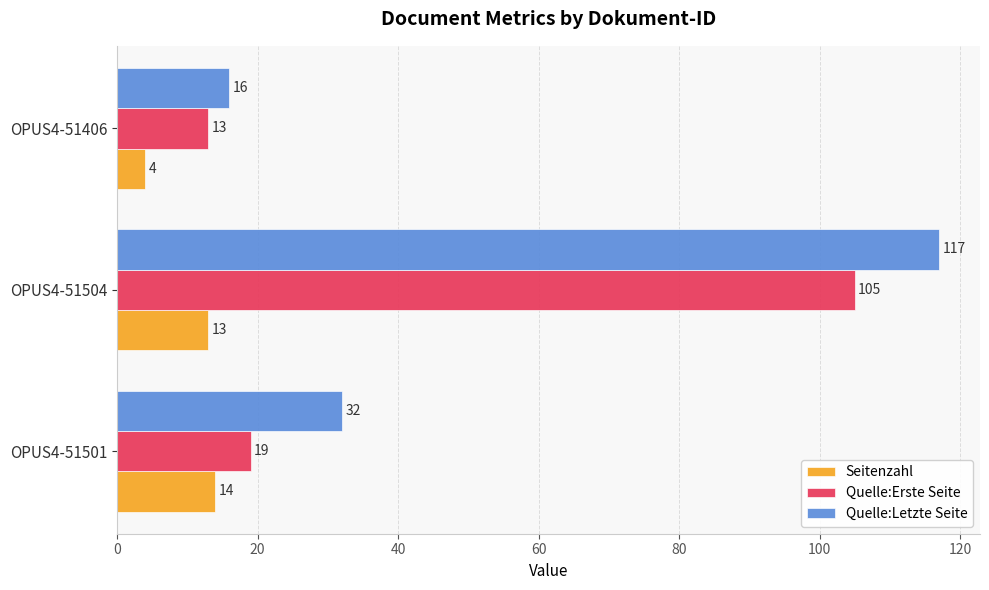

Which series has the largest range (max minus min)?

Quelle:Letzte Seite